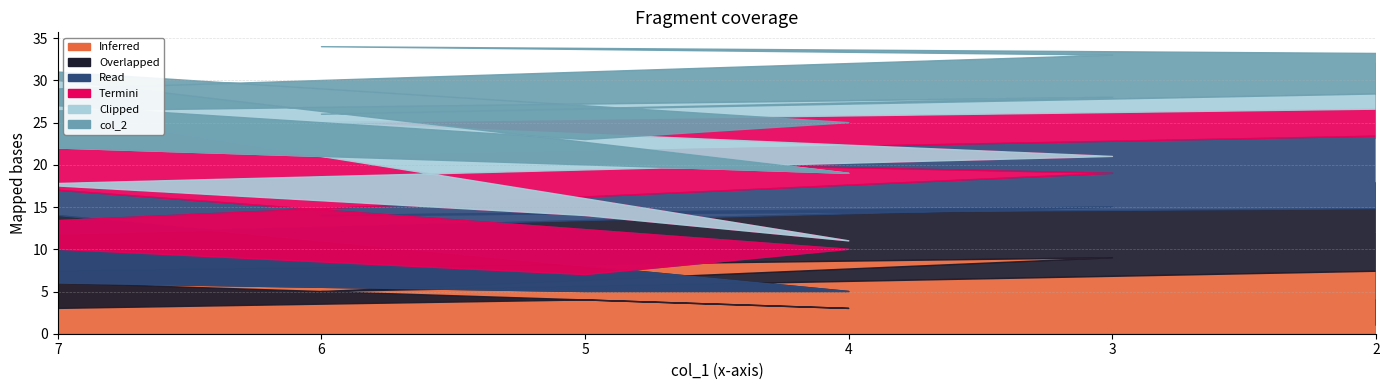

Is it true that col_7 equals 2 at 2?

False